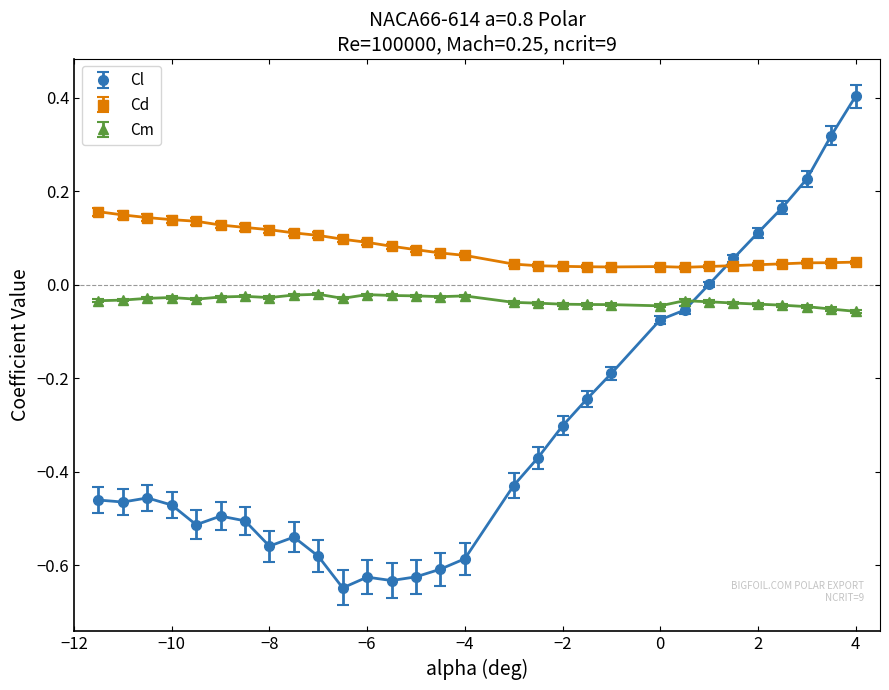

What is the sum of all Cl values?

-9.1